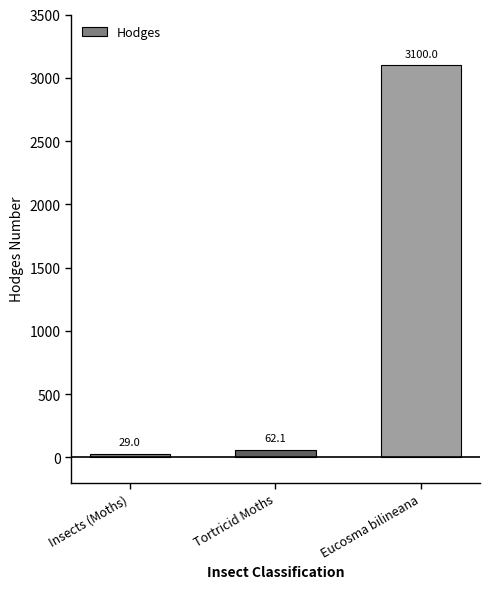

At which category does the chart reach its minimum across all series?

Insects (Moths)